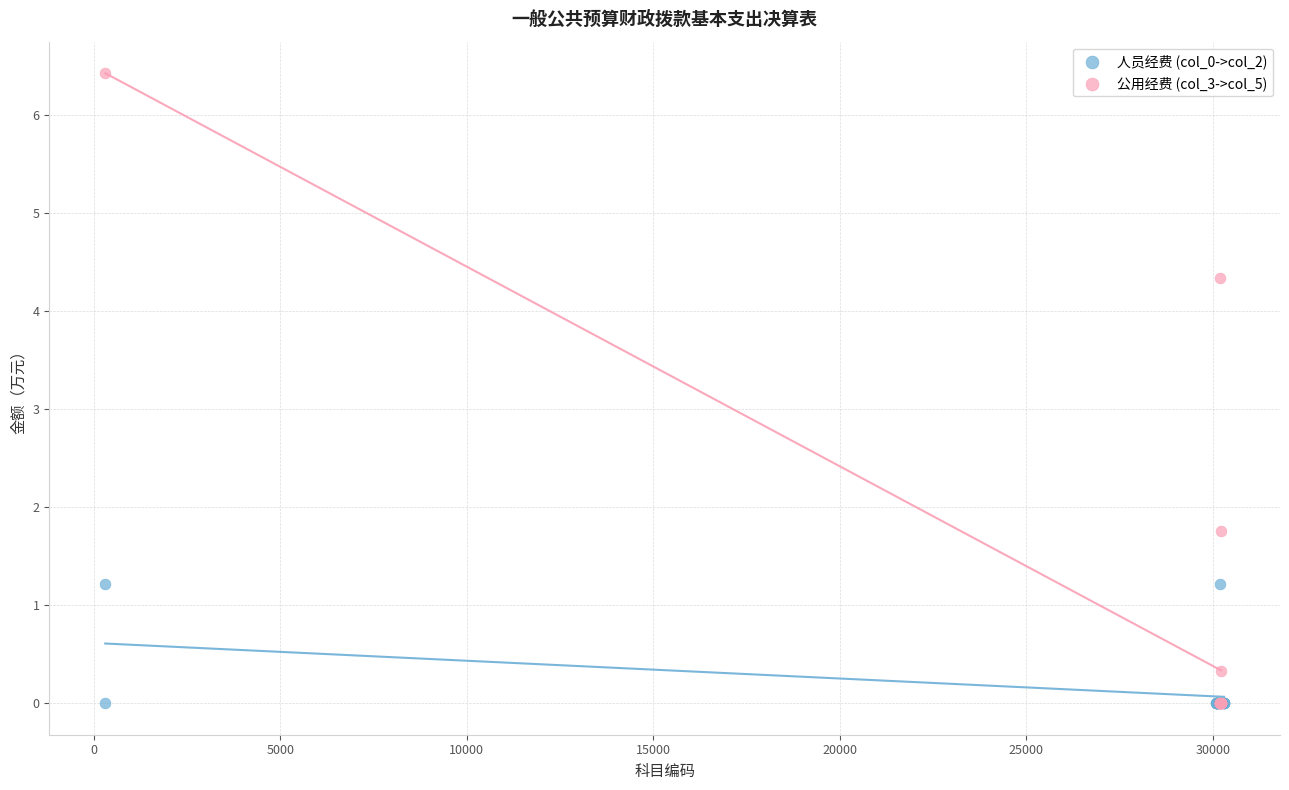

Which series has the largest Y range (max minus min)?

公用经费 (col_3->col_5)